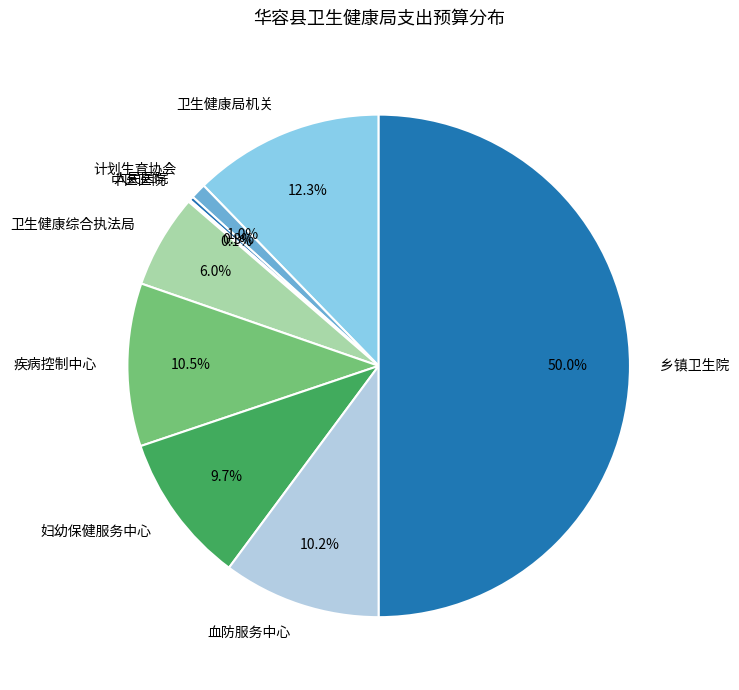

To the nearest percent, what is the difference between the largest and smallest slice percentages?

50%